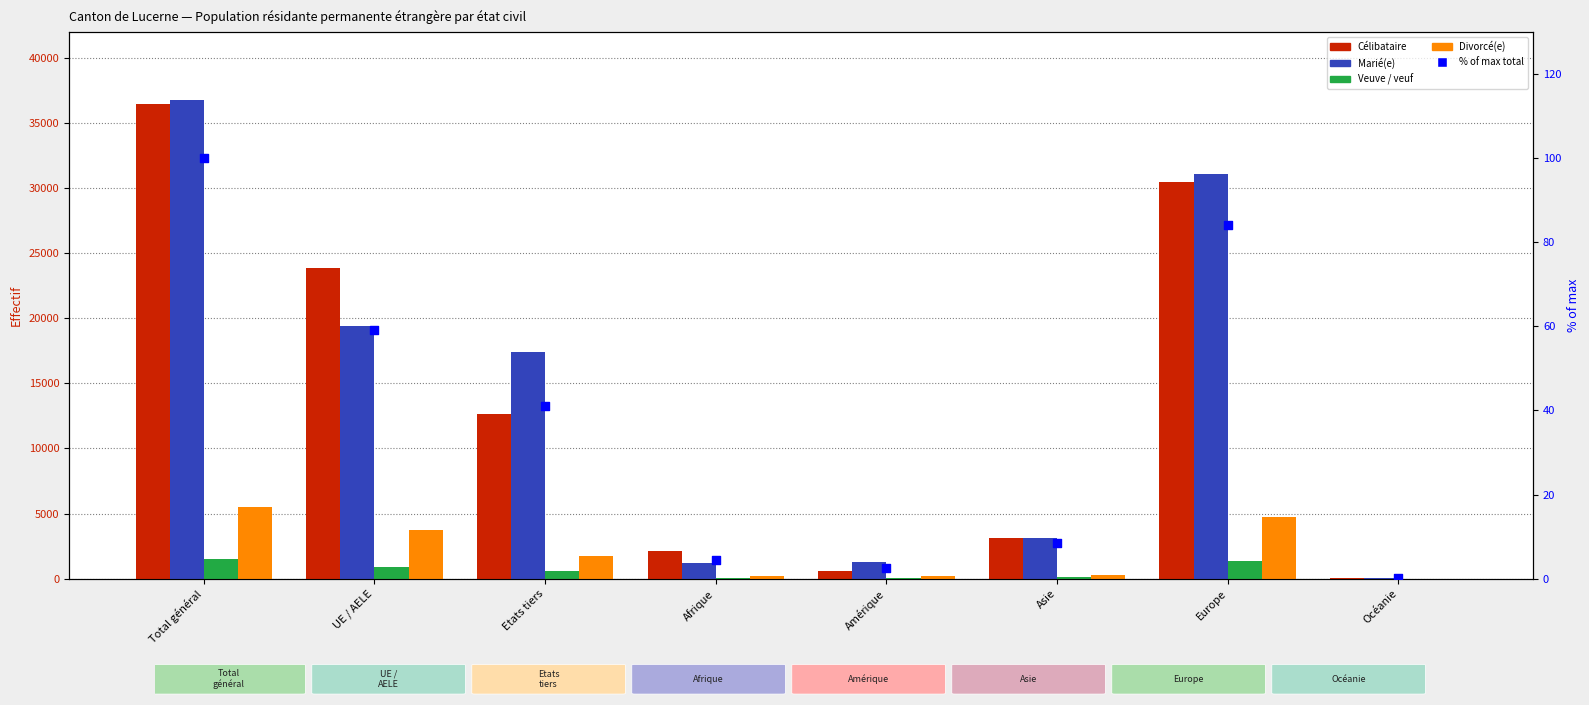

What is the total value across all series at Amérique?

2127.5